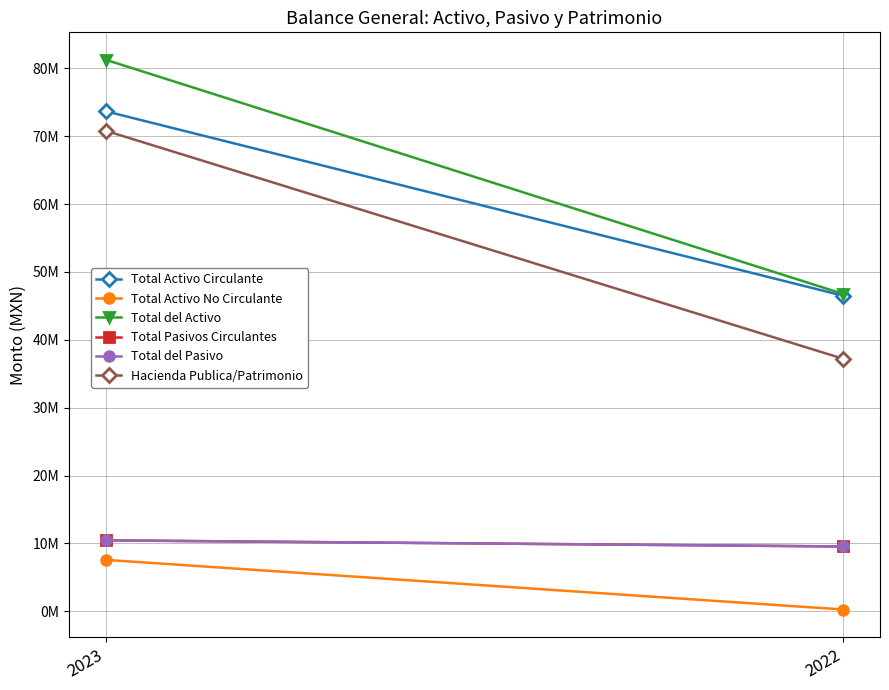

The value of Hacienda Publica/Patrimonio at 2023 is 70789283. True or false?

True